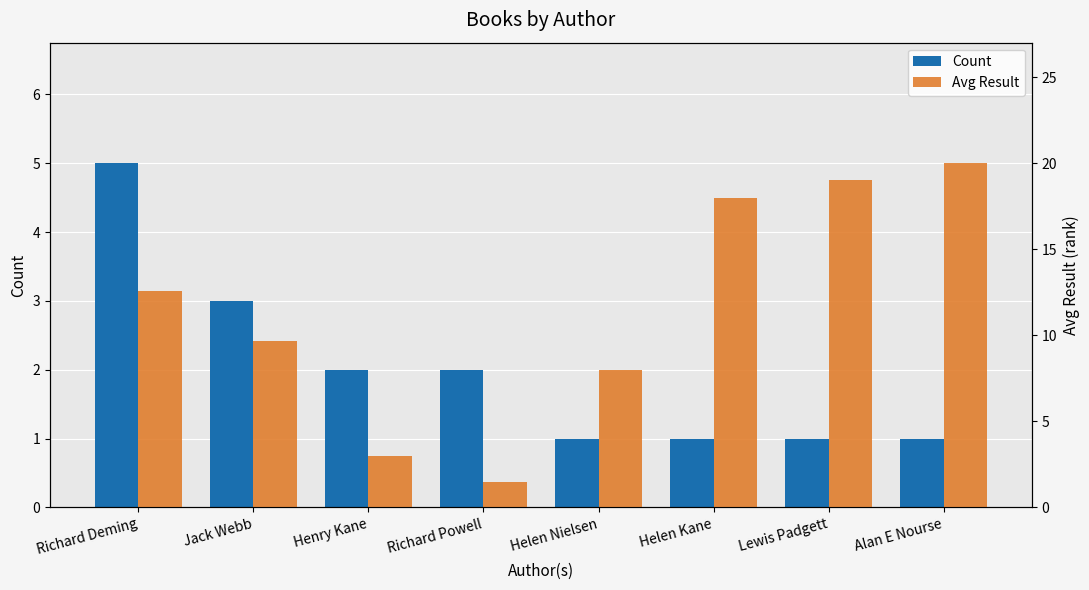

What is the label of the 8th bar from the right?

Richard Deming